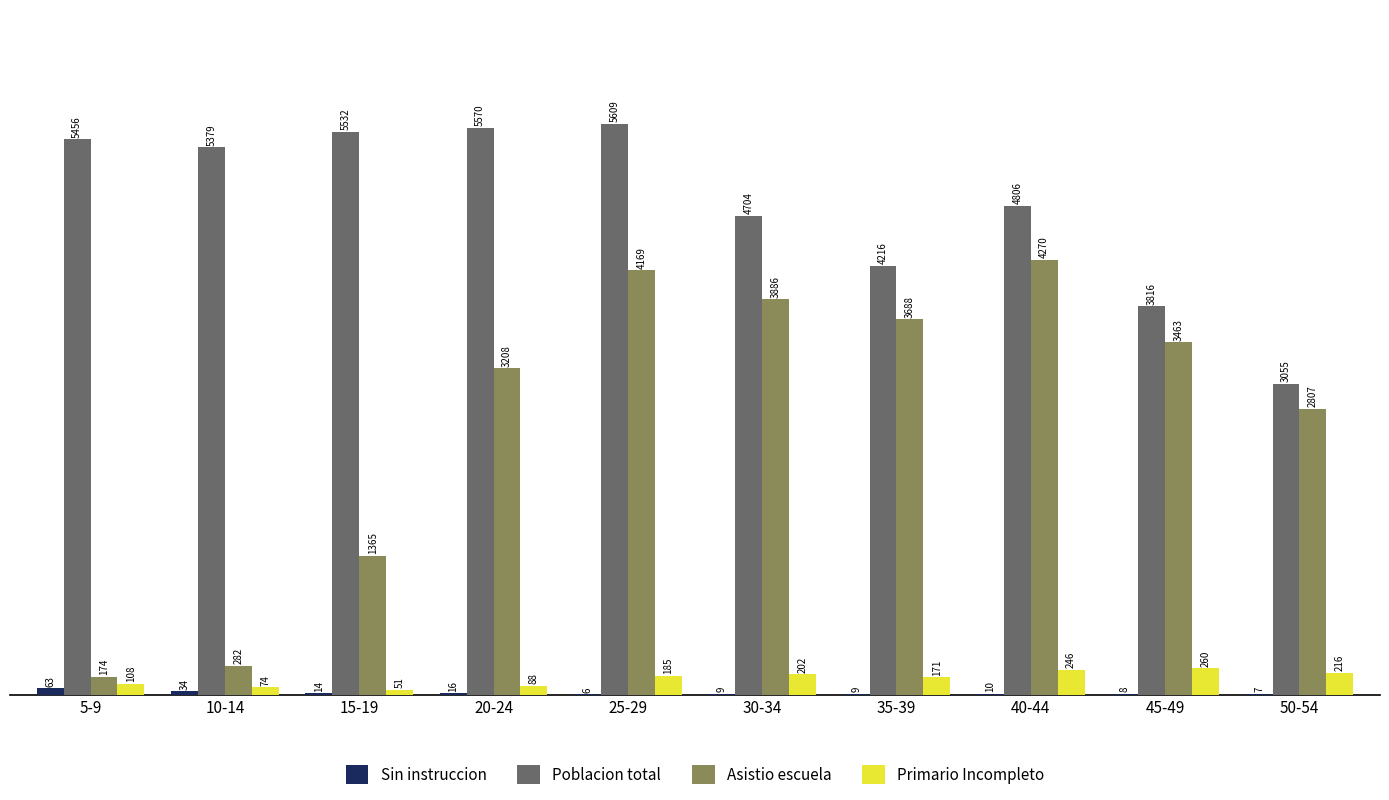

What is the approximate value of Asistio escuela at 45-49, to the nearest 50?

3450